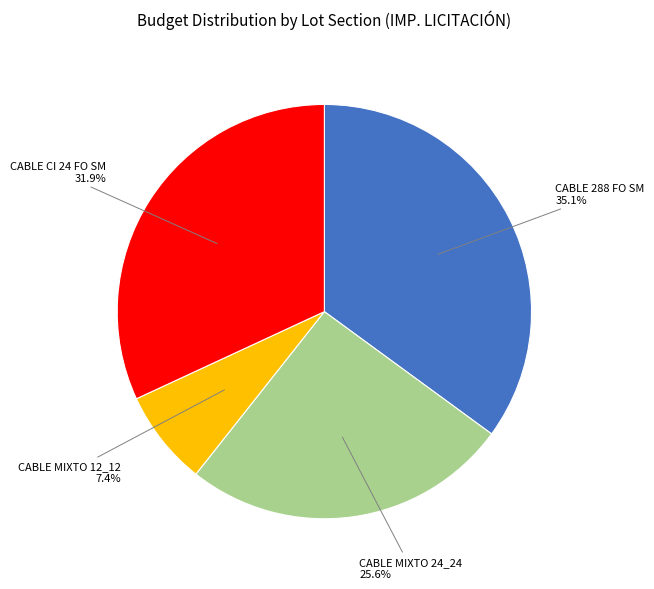

Which has a higher value, CABLE MIXTO 24_24 or CABLE 288 FO SM?

CABLE 288 FO SM